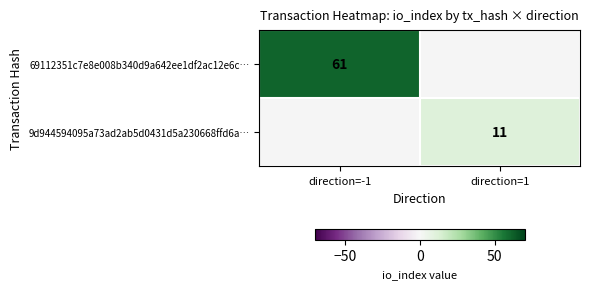

How many categories are shown in the chart?

2